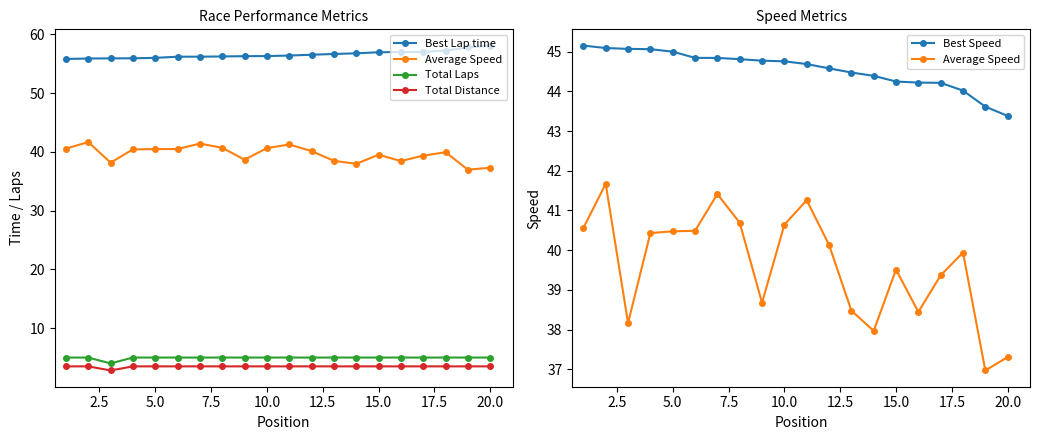

What position from the right is 20.0?

1